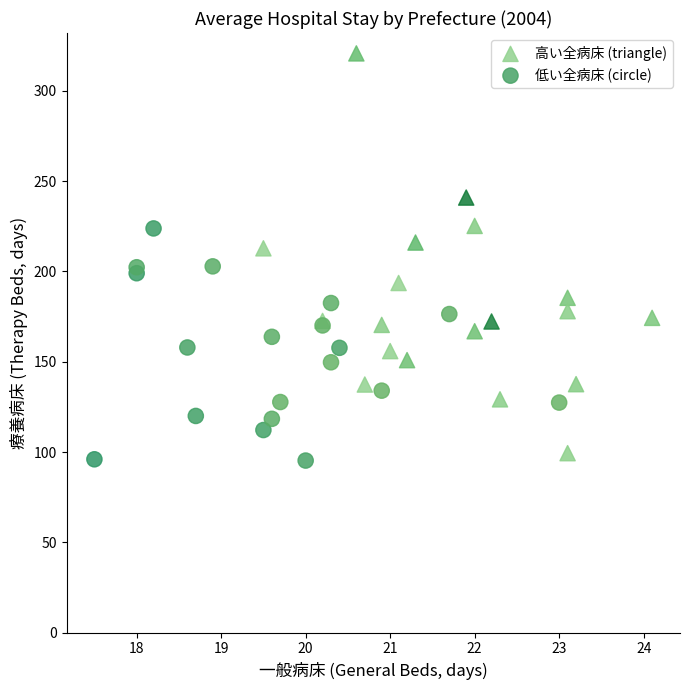

Which series has the widest spread of Y values?

高い全病床 (triangle)